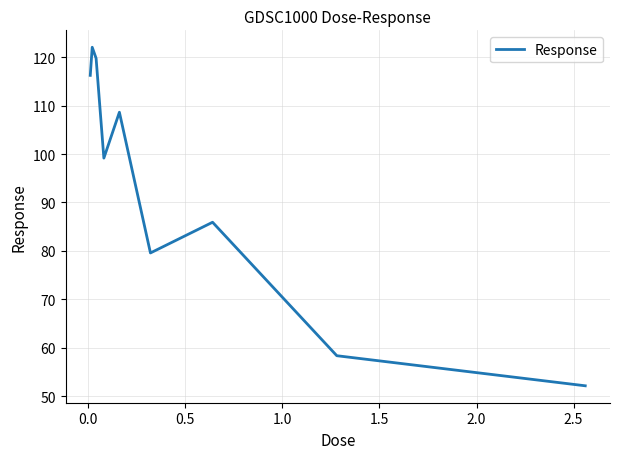

What is the difference between the maximum and minimum values?

69.9